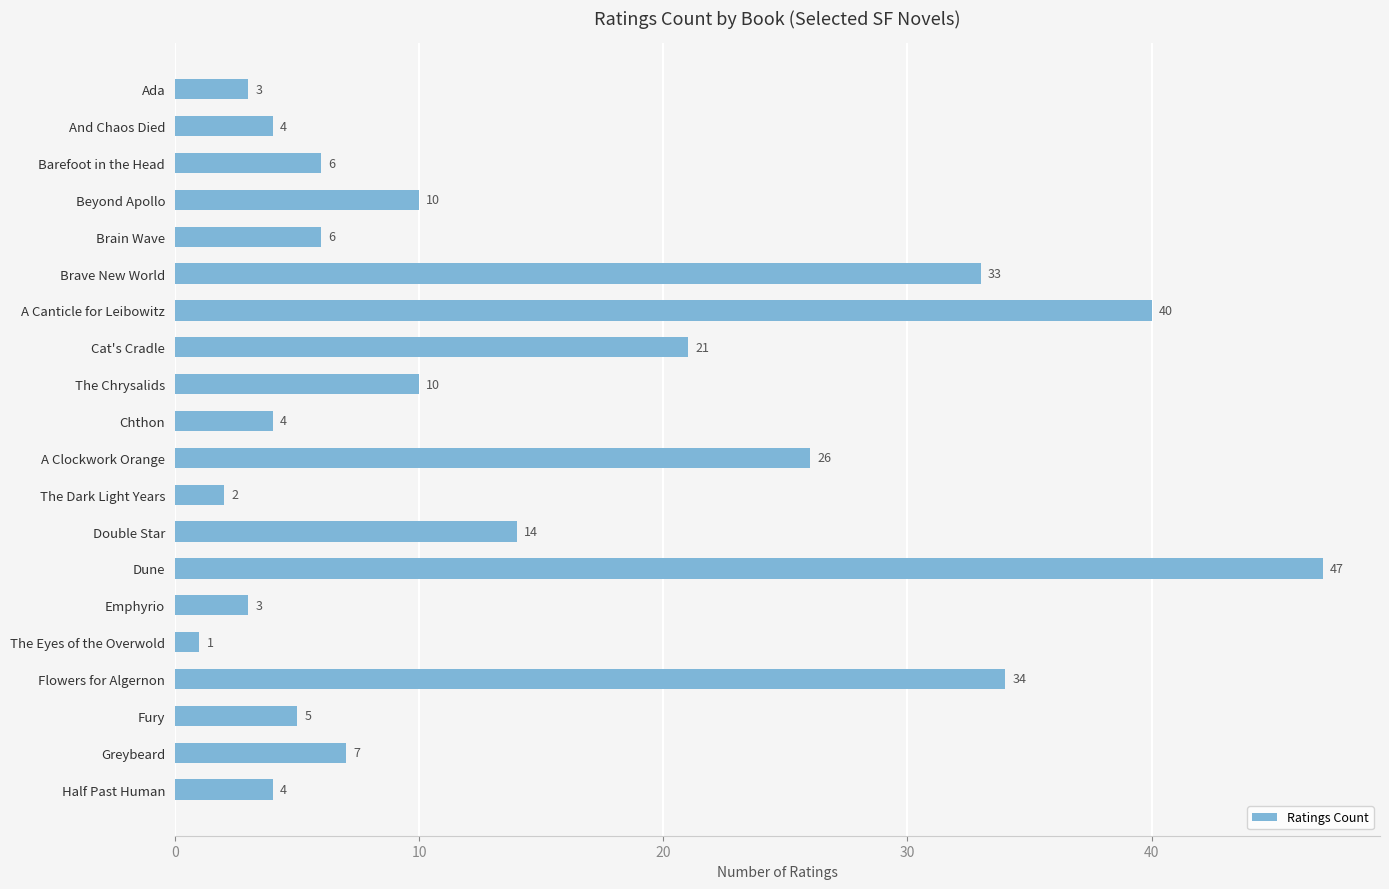

What is the difference between the maximum and minimum values?

46